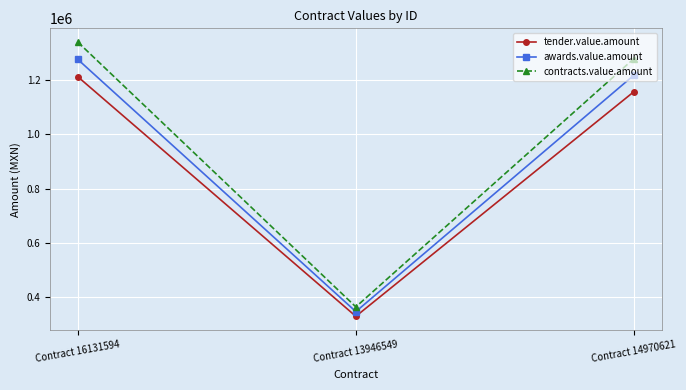

What is the total value across all series at Contract 16131594?

3828000.0